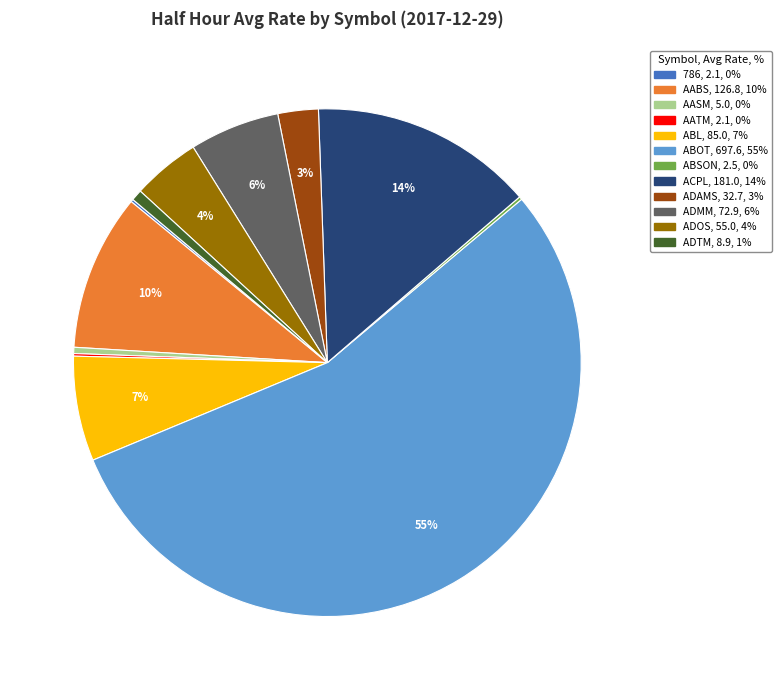

Is there a majority slice in this chart?

Yes